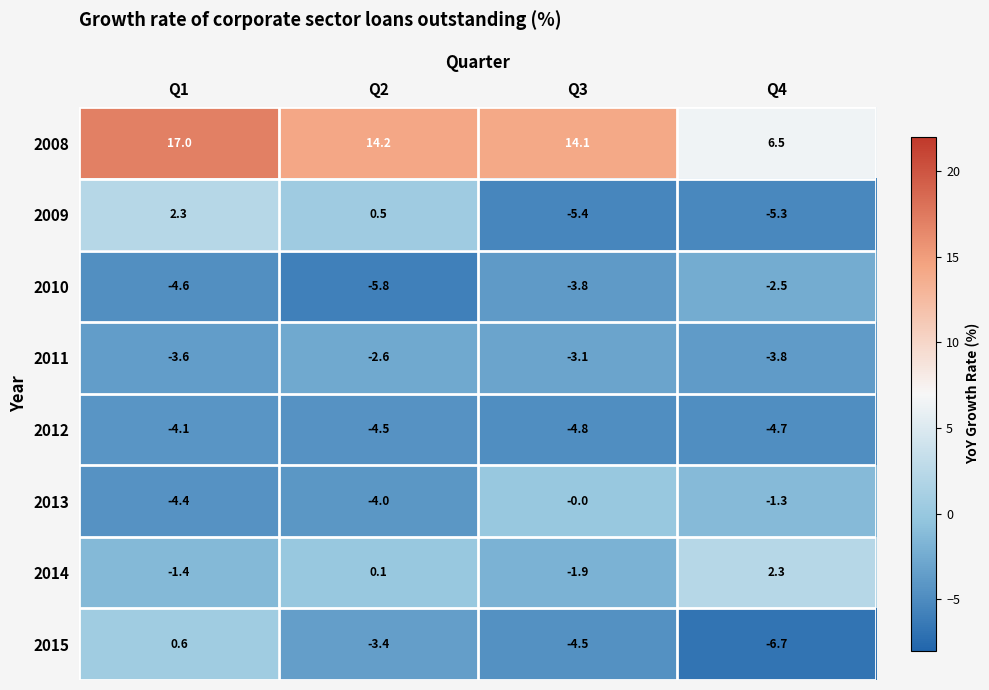

What is the minimum value for 2012?

-4.8